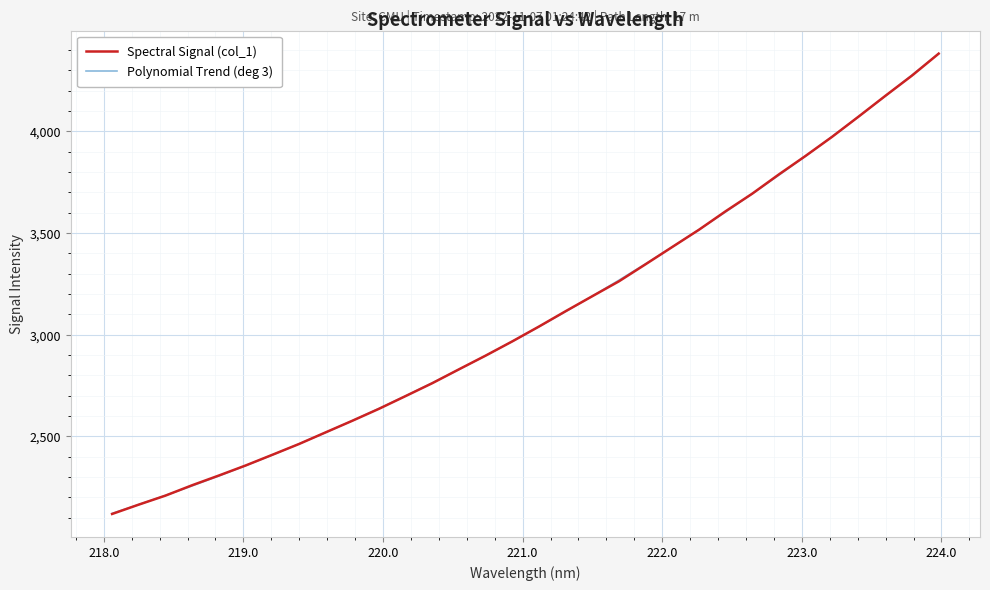

What is the maximum value for Polynomial Trend (deg 3)?

4381.7